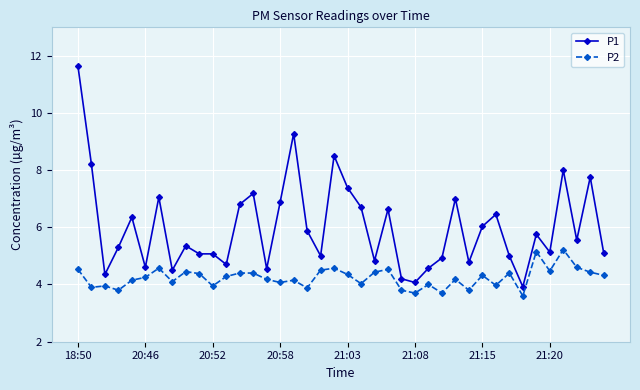

List the series in order of their peak value, lowest first.

P2, P1